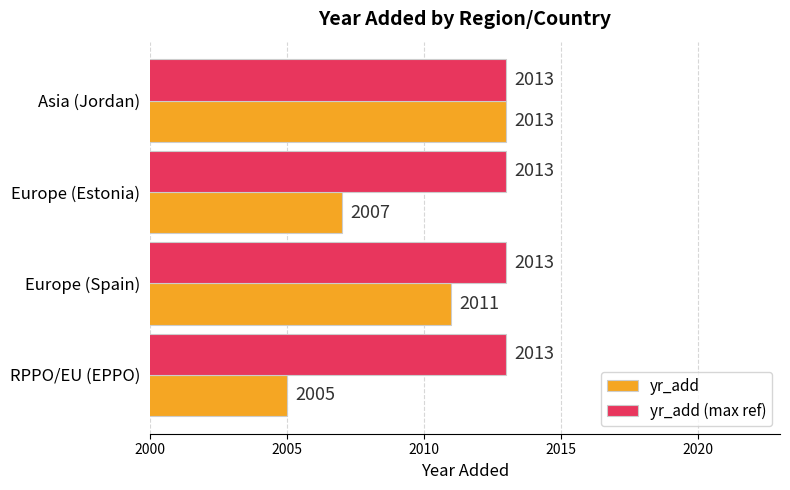

What are all the series names shown in the legend?

yr_add, yr_add (max ref)